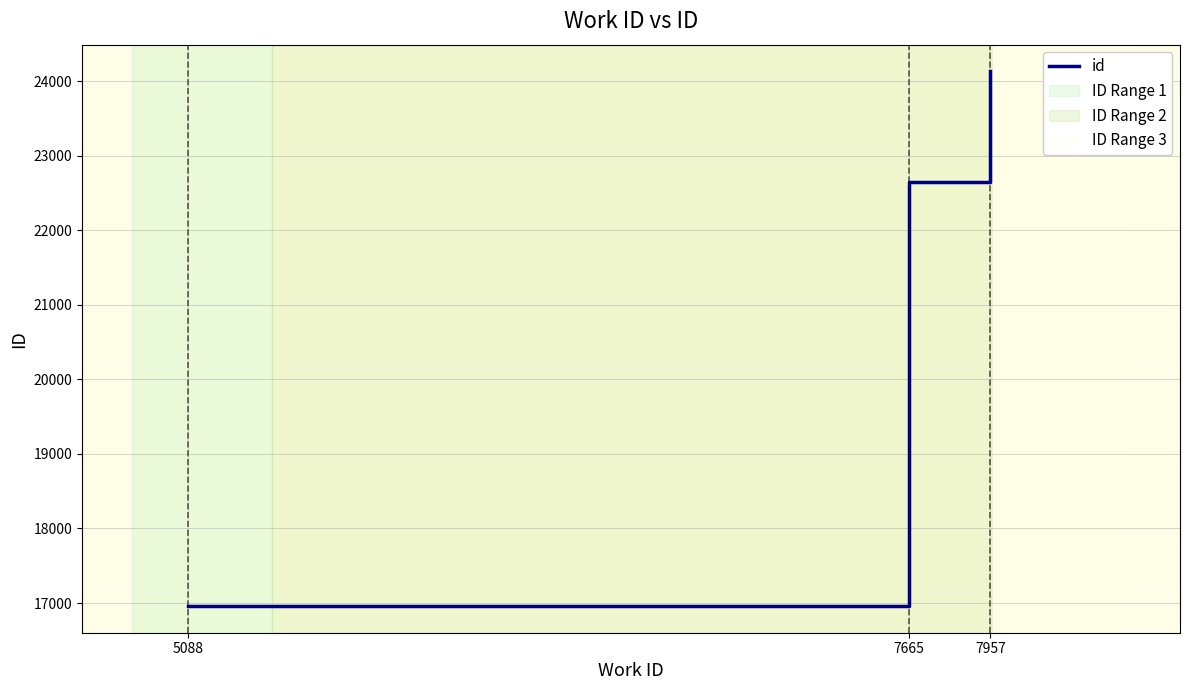

What is the minimum value shown in the chart?

16960